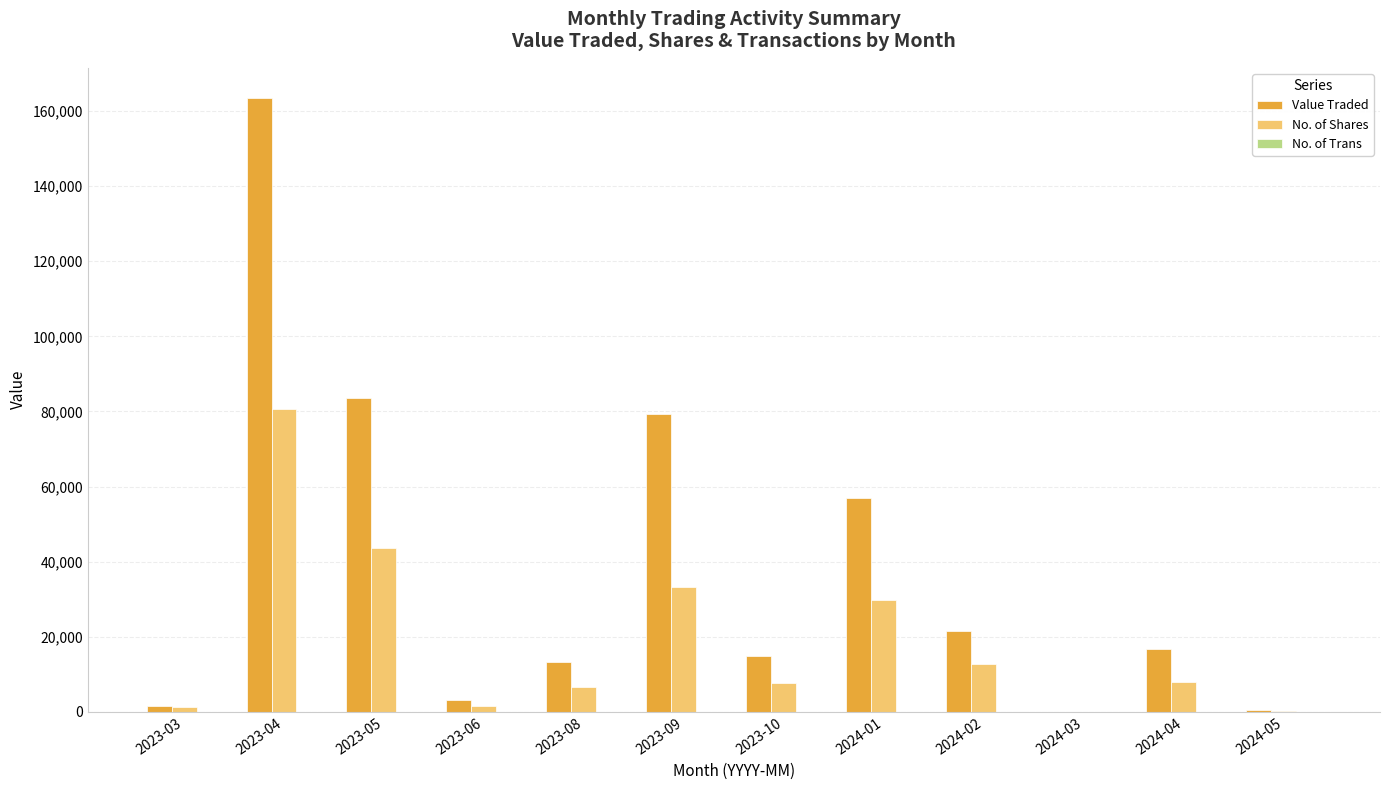

How many groups of bars are there?

12